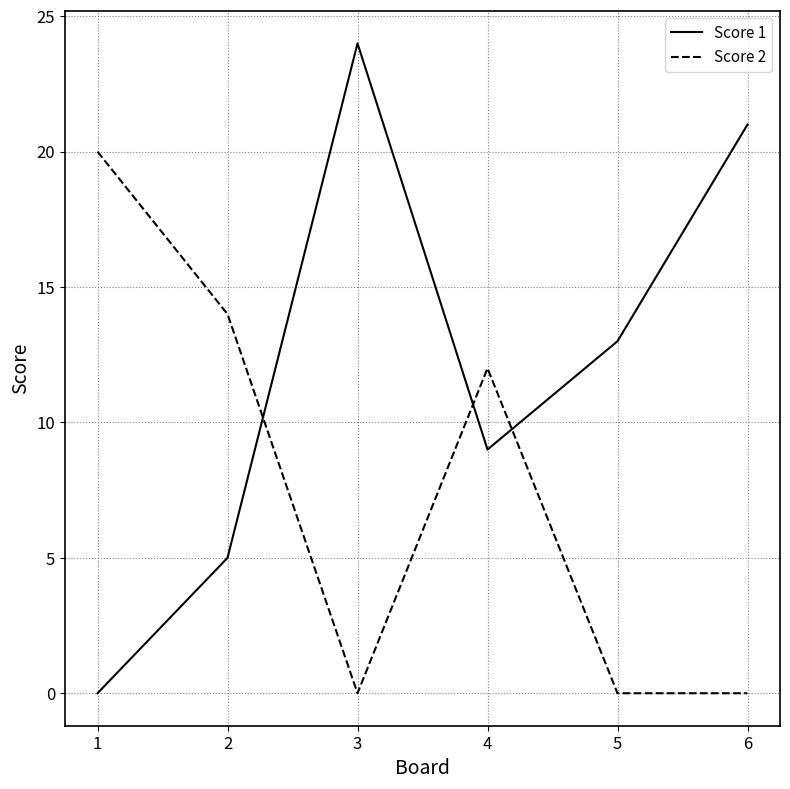

What is the difference between the Score 2 values at 1 and 4?

8